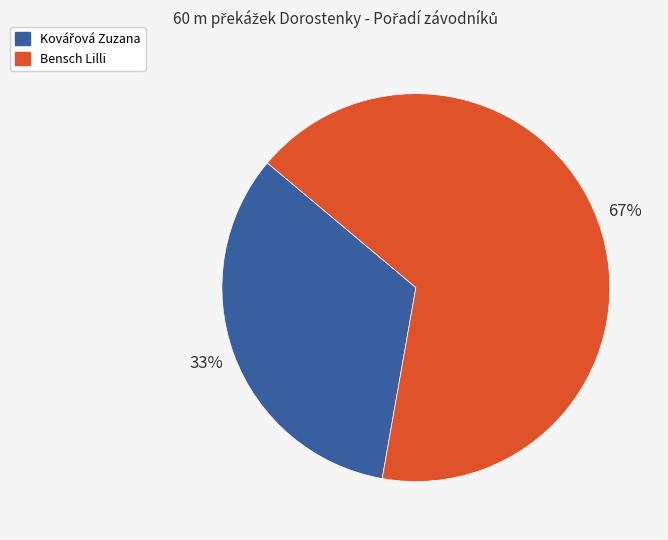

Count the number of slices in the pie.

2